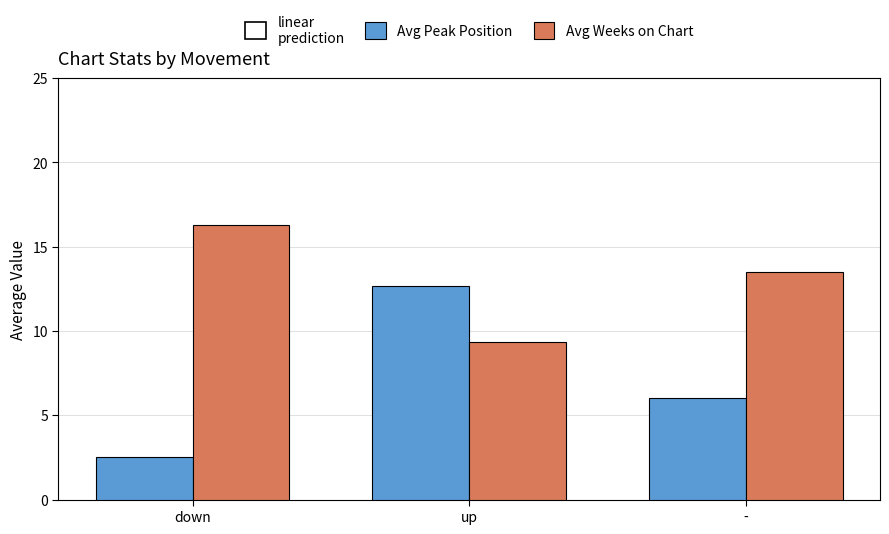

At which label does Avg Peak Position first exceed 6?

up